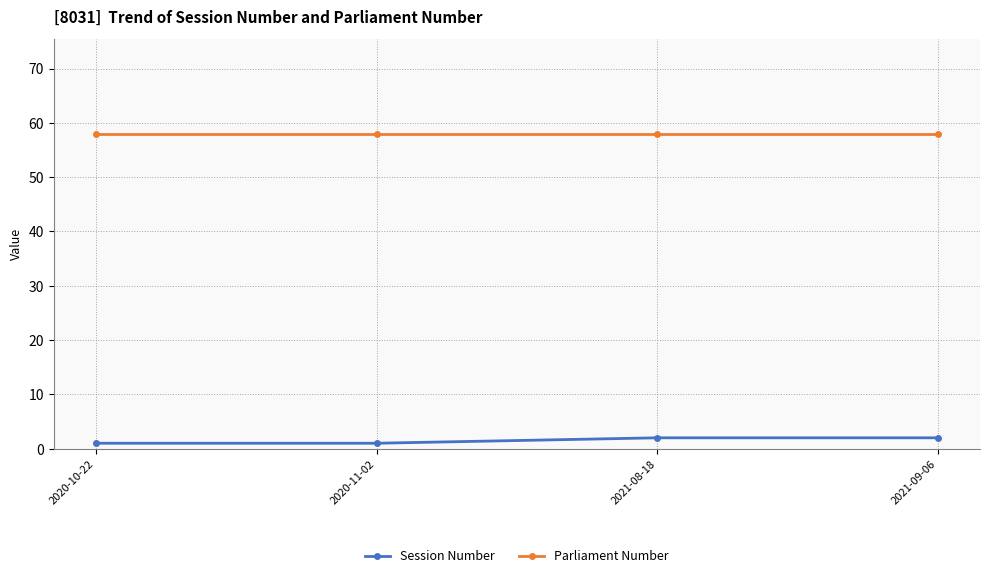

True or false: Session Number and Parliament Number intersect in this chart.

False